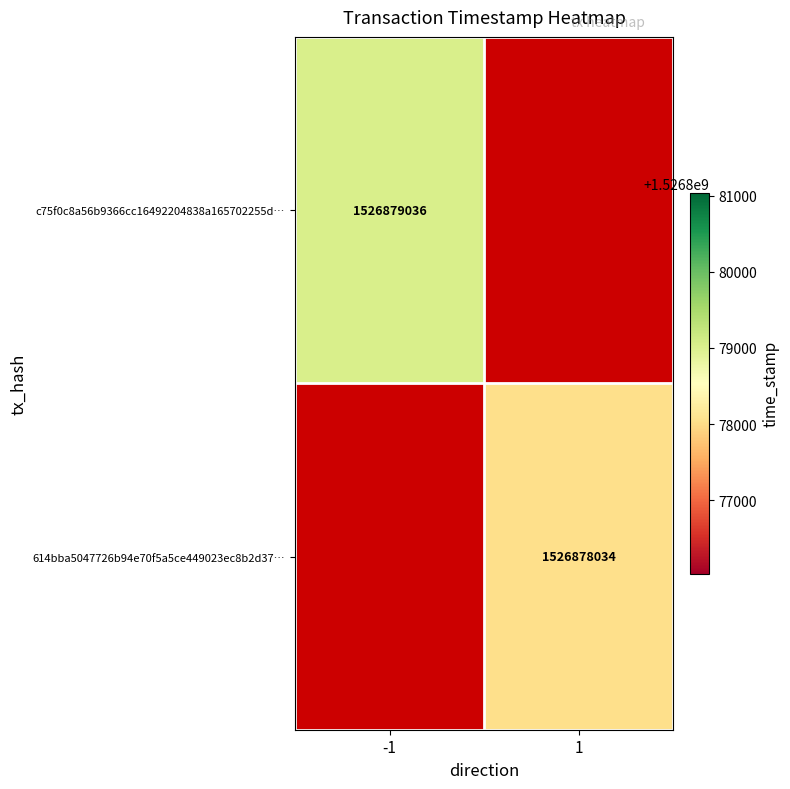

What is the sum of the 614bba5047726b94e70f5a5ce449023ec8b2d37 values at 1 and 0?

1526878035